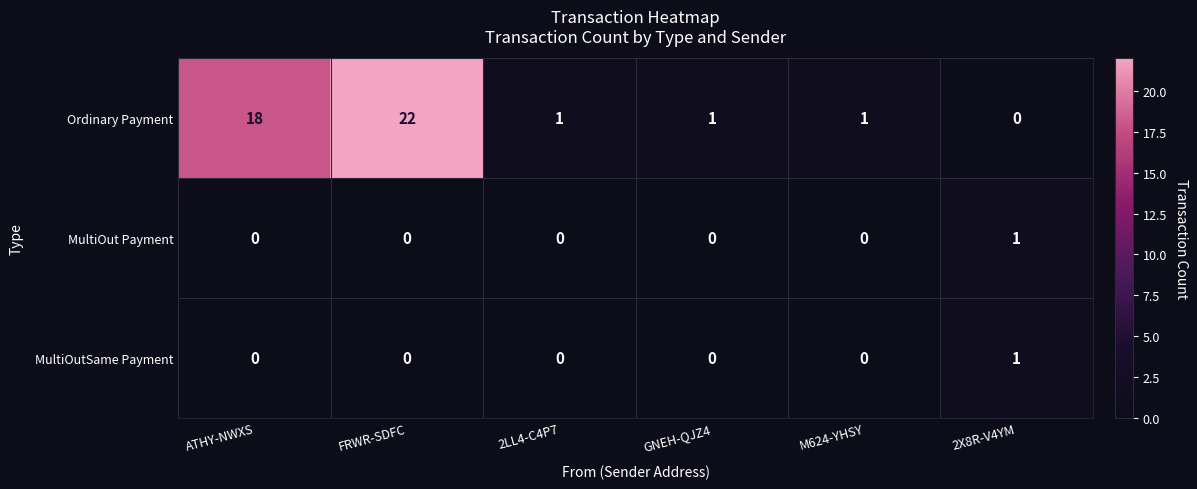

What is the spread (max minus min) of values at ATHY-NWXS?

18